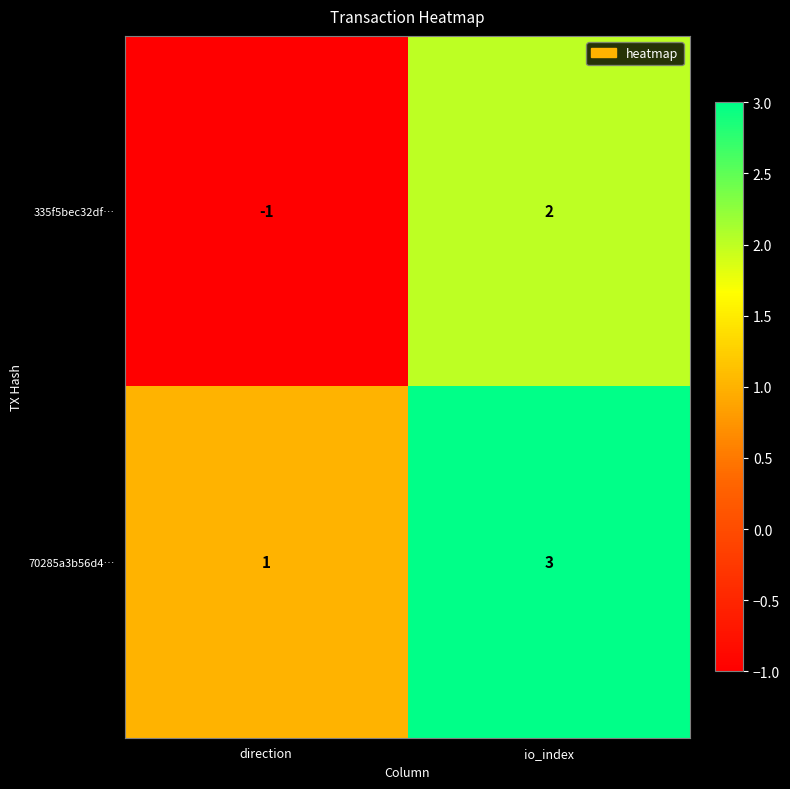

Which series has the largest total across all categories?

70285a3b56d4…